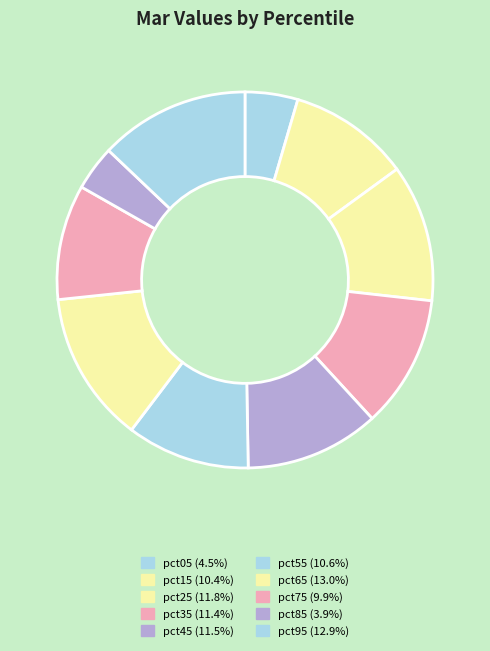

Is there any slice that represents more than half of the pie?

No